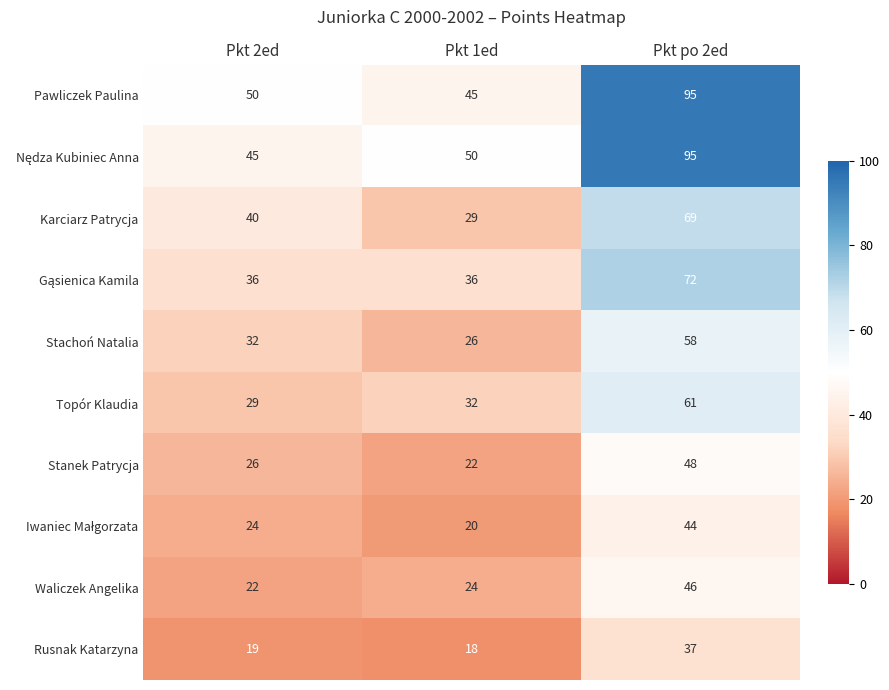

What is the difference between the highest and lowest values at Pkt 1ed?

32